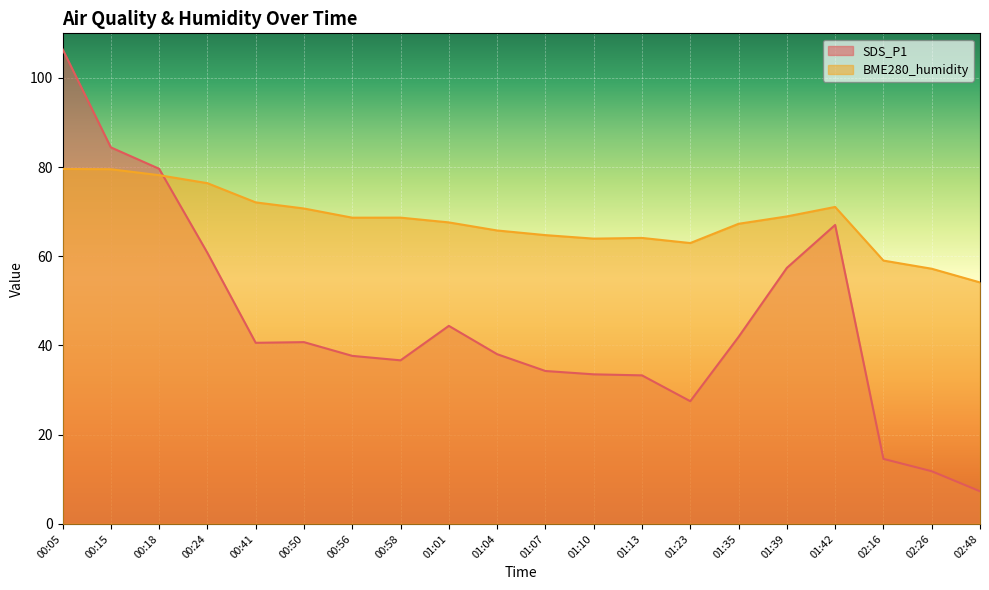

Between 01:42 and 02:16, which series saw the biggest shift?

SDS_P1